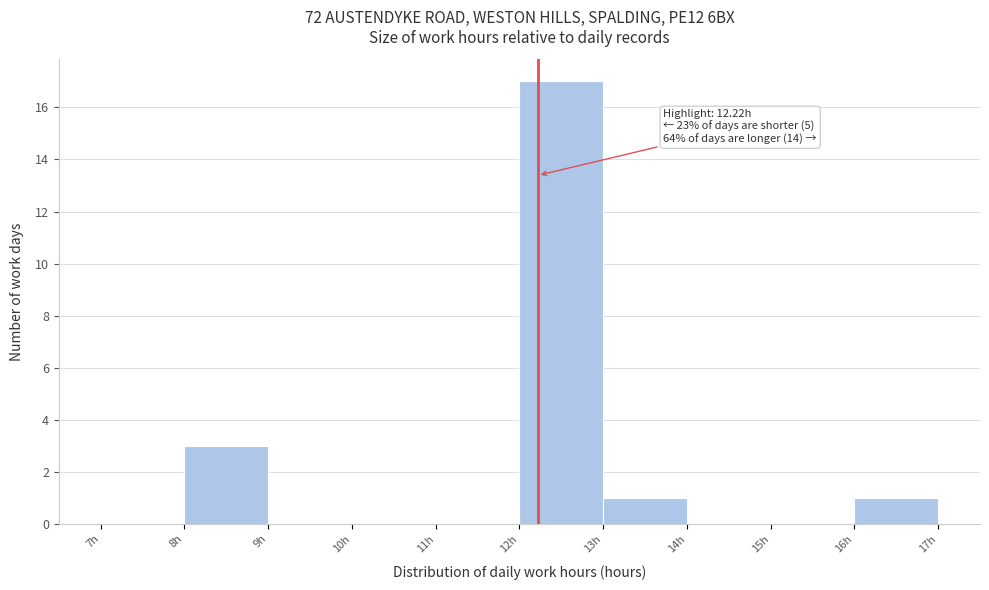

Over which range of the x-axis is the bar tallest?

12 to 13